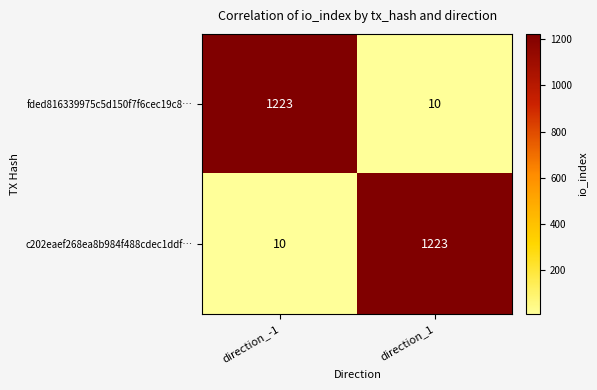

Count the number of data series in this chart.

2